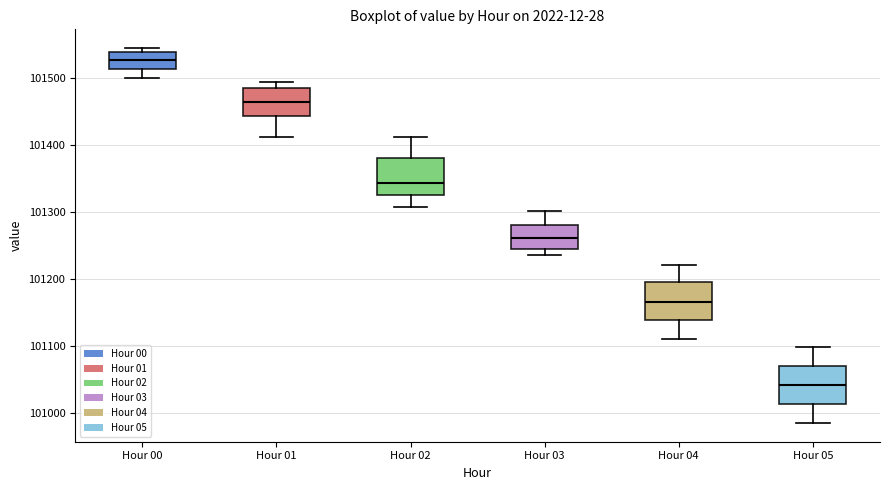

Reading left to right, transcribe this box plot: for each box, give where its median line is, the range the box spans, and where its two whiskers end, as read against the y-axis. The values are not printed on the chart, so give them approximately, as read against the axis.

Hour 00: median 101530, box 101510 to 101540, whiskers 101500 to 101540 (just above the box's upper edge)
Hour 01: median 101460, box 101440 to 101490, whiskers 101410 to 101490 (just above the box's upper edge)
Hour 02: median 101340, box 101330 to 101380, whiskers 101310 to 101410
Hour 03: median 101260, box 101250 to 101280, whiskers 101240 to 101300
Hour 04: median 101170, box 101140 to 101200, whiskers 101110 to 101220
Hour 05: median 101040, box 101010 to 101070, whiskers 100990 to 101100